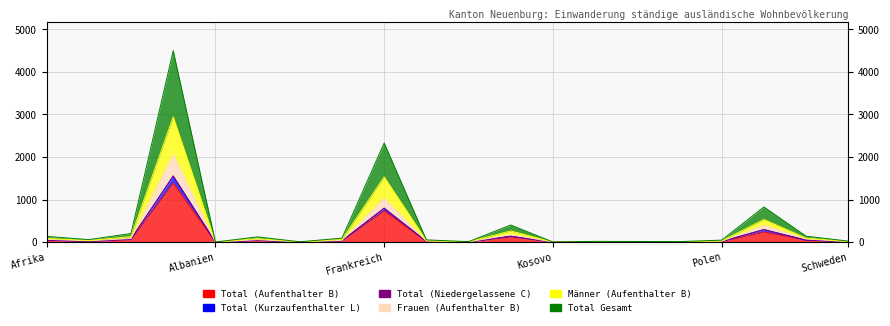

At which label is Männer (Aufenthalter B) closest to 1473?

Frankreich